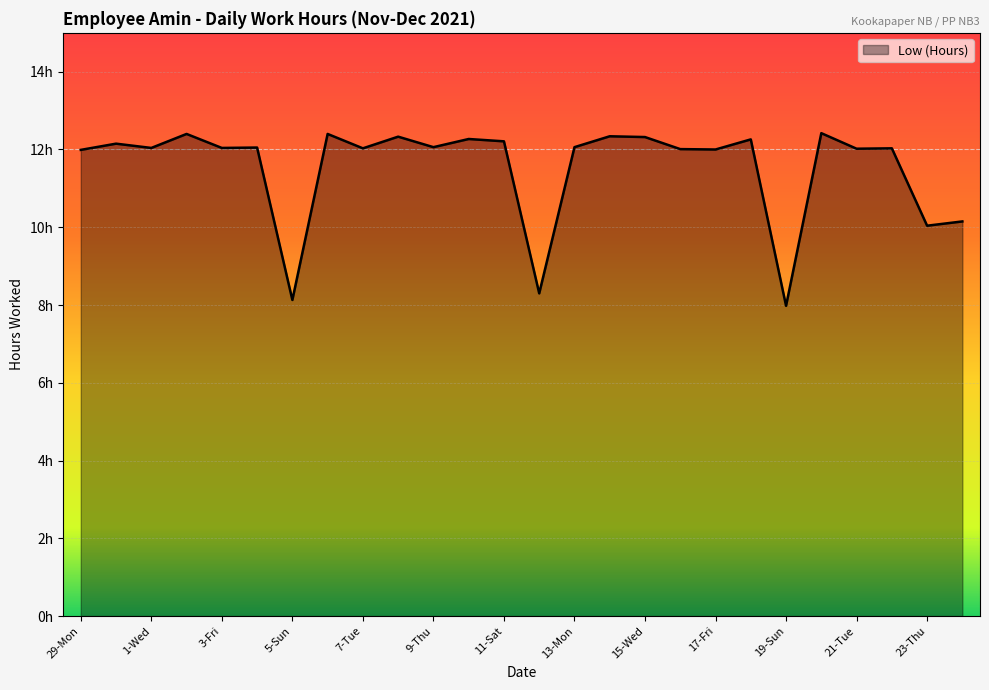

Where is the data nearest to the value 10?

23-Thu